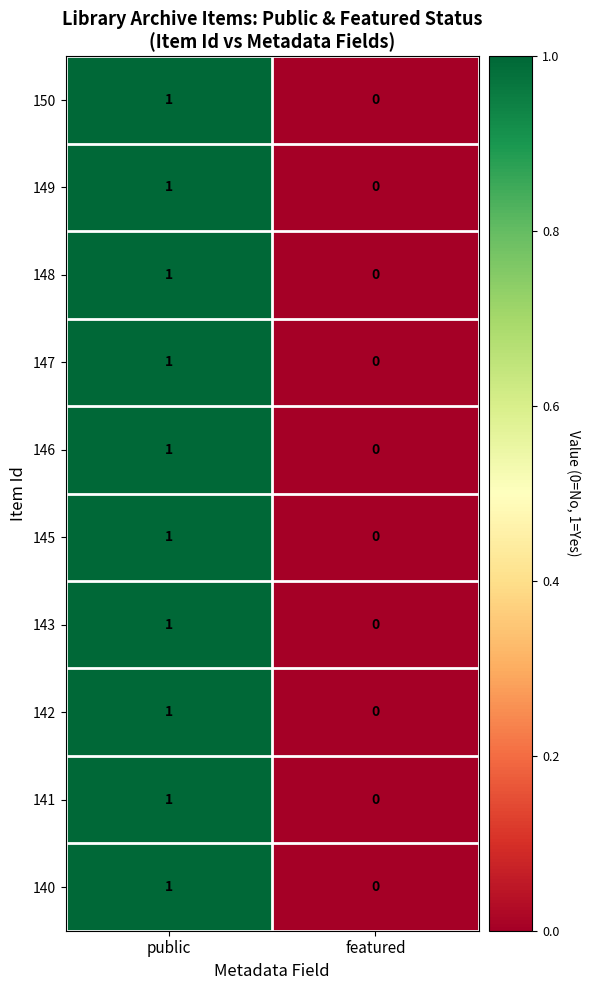

The 141 series shows 0 at featured. True or false?

True